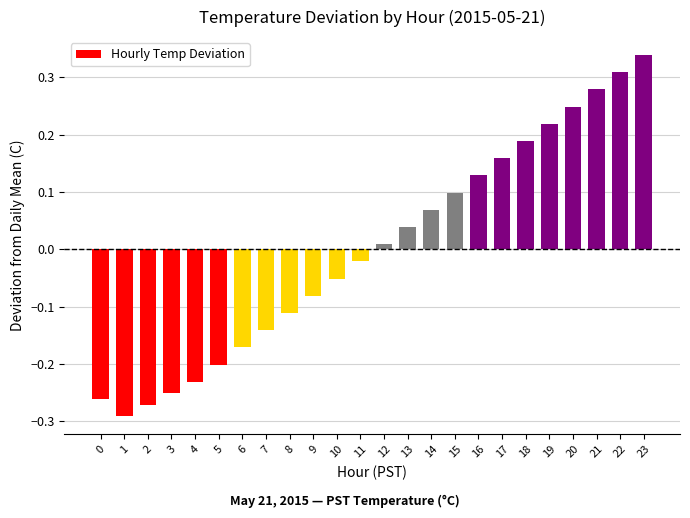

What is the difference between the second highest and second lowest values?

0.6